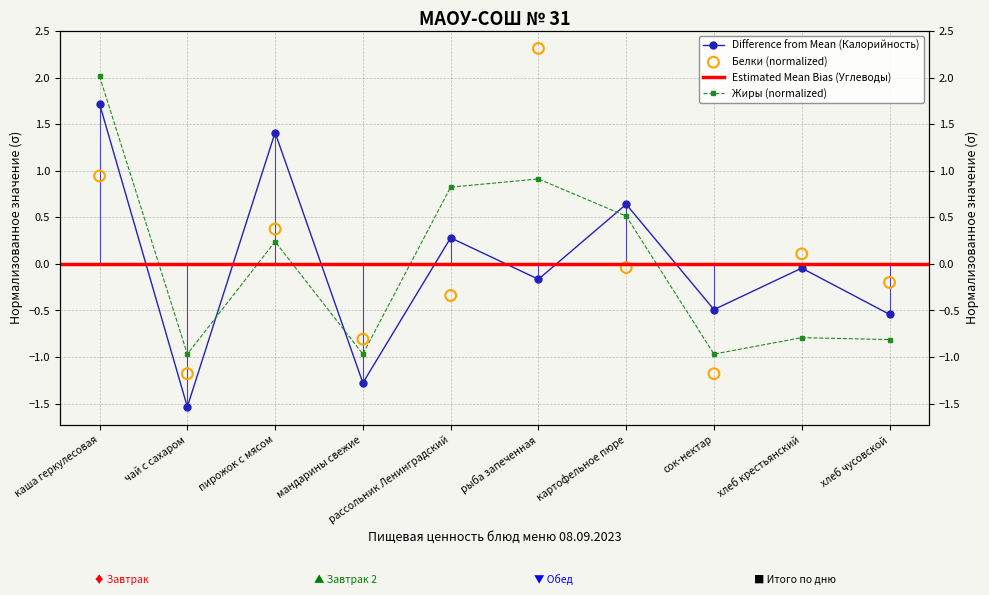

Which series reaches the minimum Y coordinate?

Калорийность